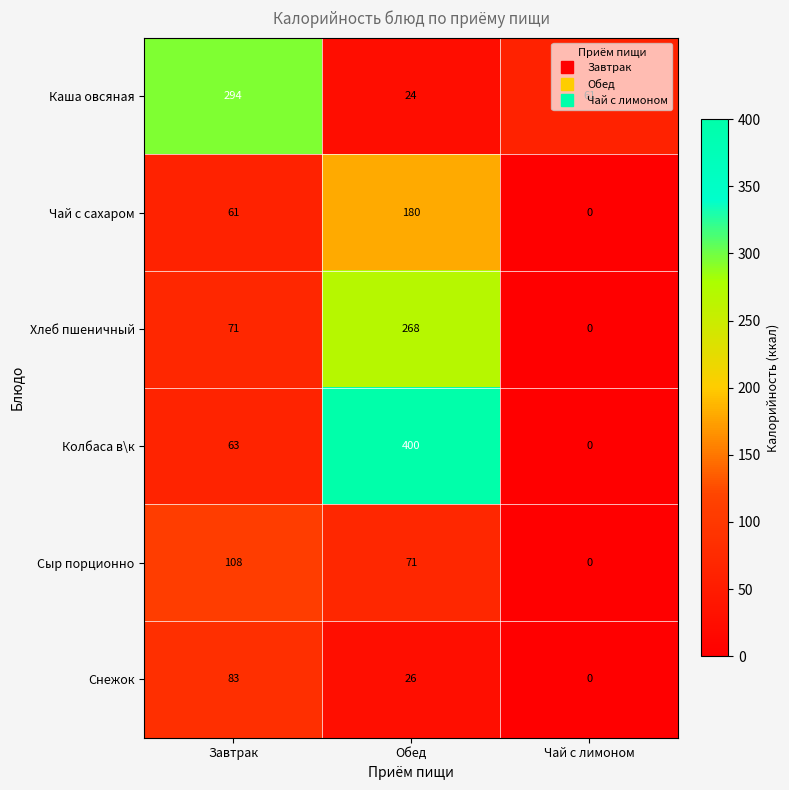

The Каша овсяная series shows 14 at Обед. True or false?

False